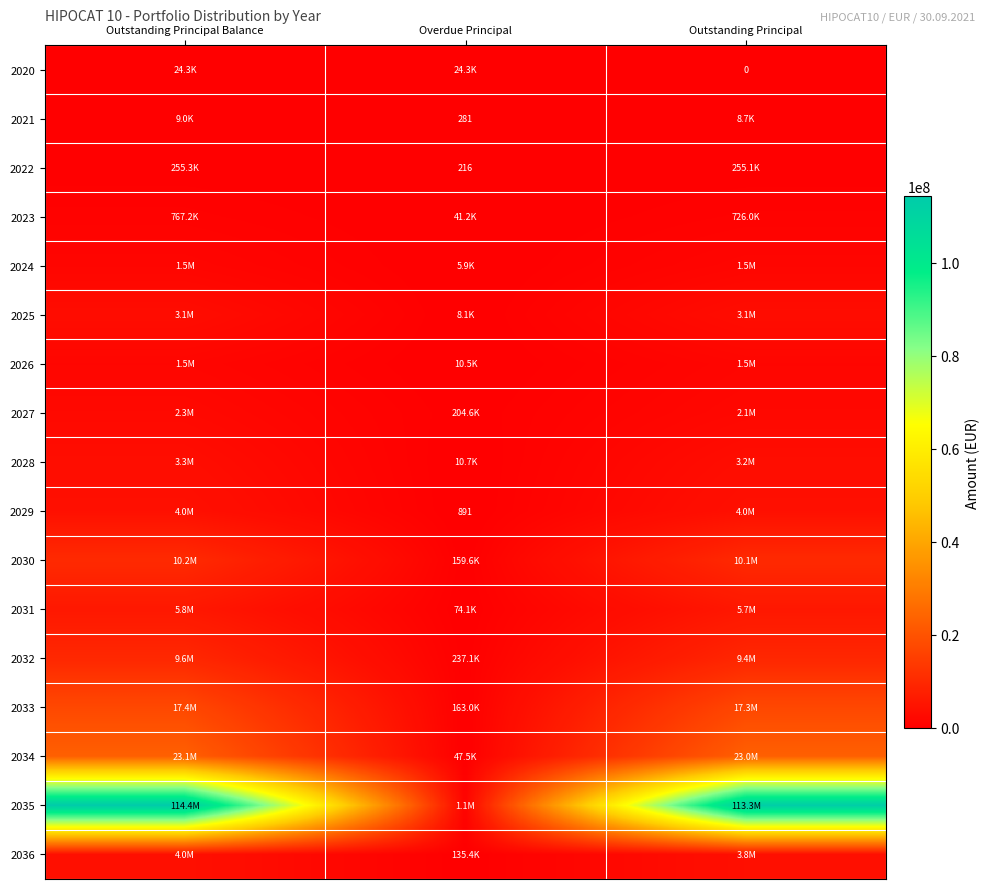

At Outstanding Principal Balance, list the series in order from largest to smallest.

2035, 2034, 2033, 2030, 2032, 2031, 2029, 2036, 2028, 2025, 2027, 2026, 2024, 2023, 2022, 2020, 2021